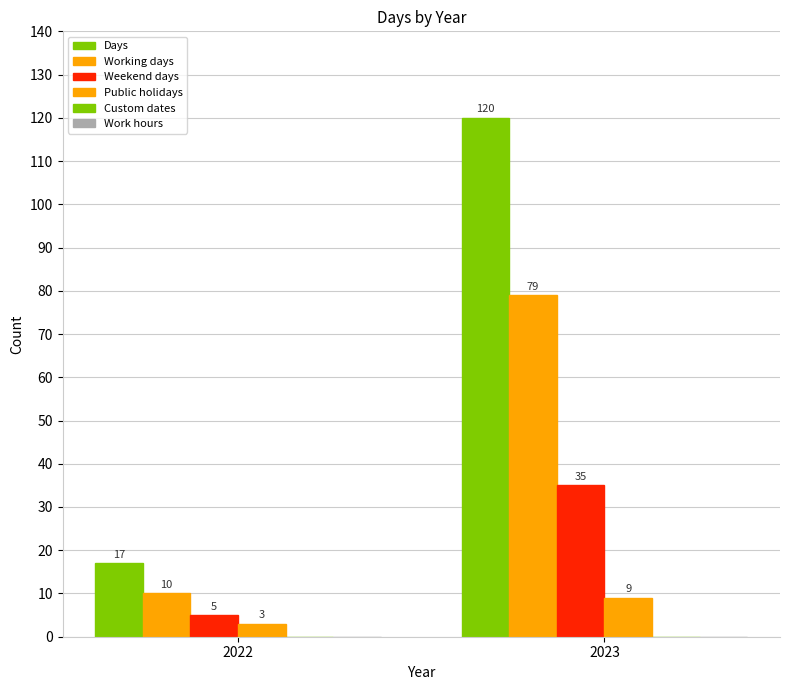

How many data points in Days are less than 120?

1